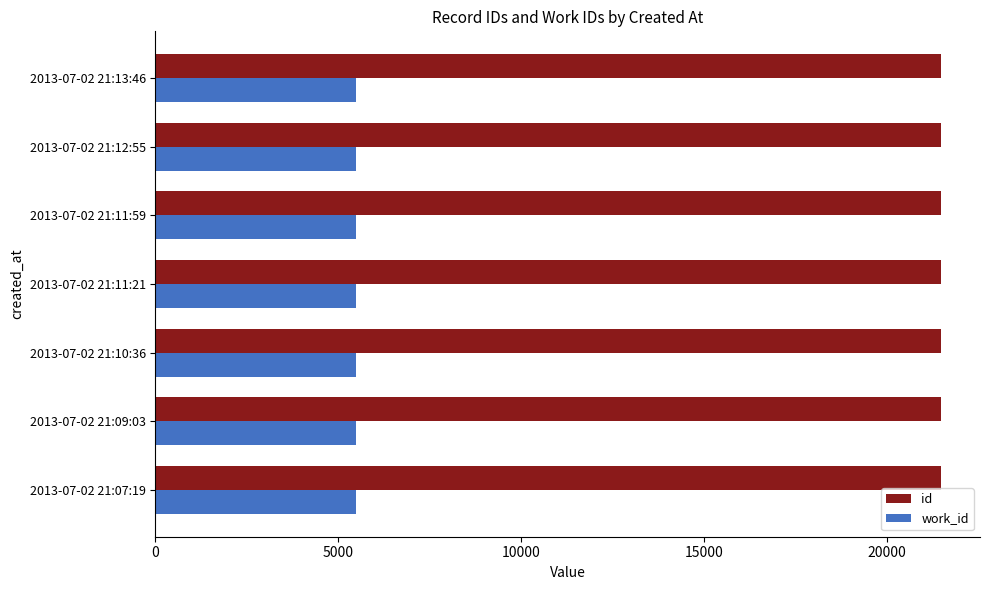

Rank the series by their maximum value, from lowest to highest.

work_id, id